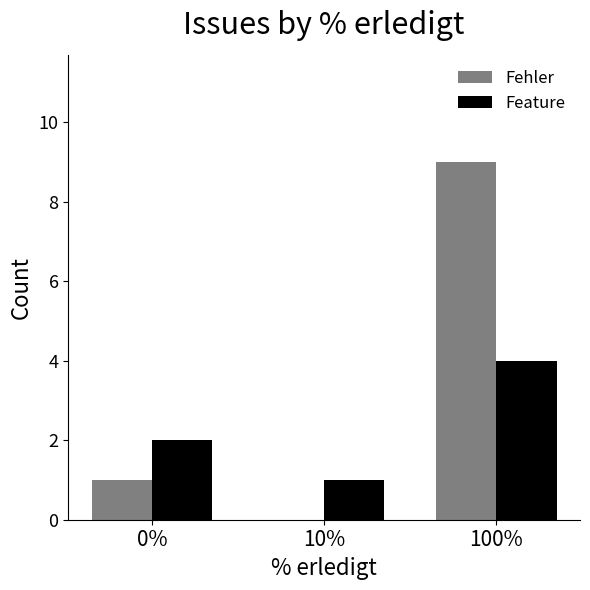

Reading left to right, what are all the values shown in this chart?

Fehler: 1	0	9
Feature: 2	1	4